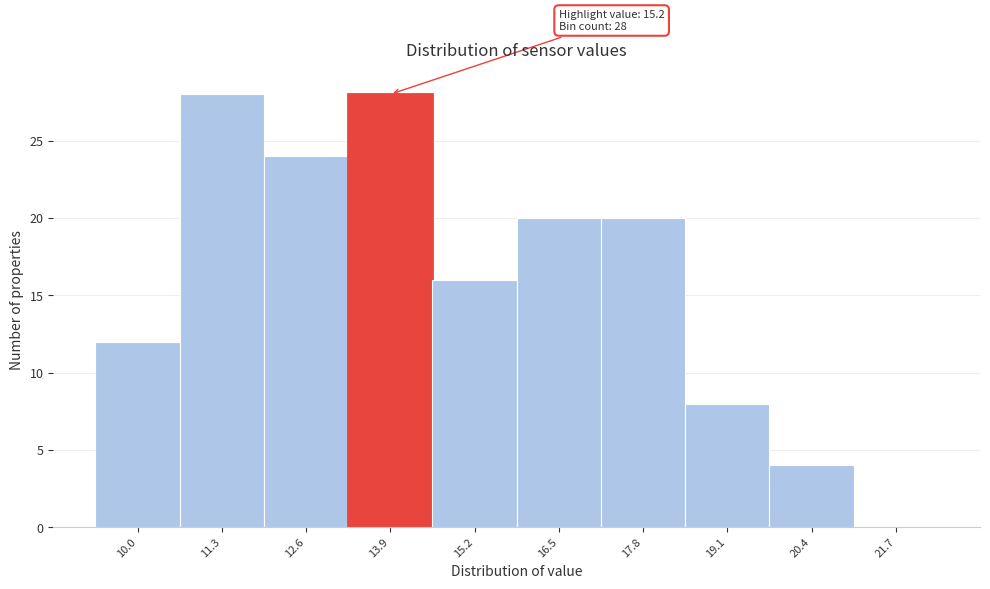

Reading right to left, list all the values displayed in this chart.

21.7=0	20.4=4	19.1=8	17.8=20	16.5=20	15.2=16	13.9=28	12.6=24	11.3=28	10.0=12